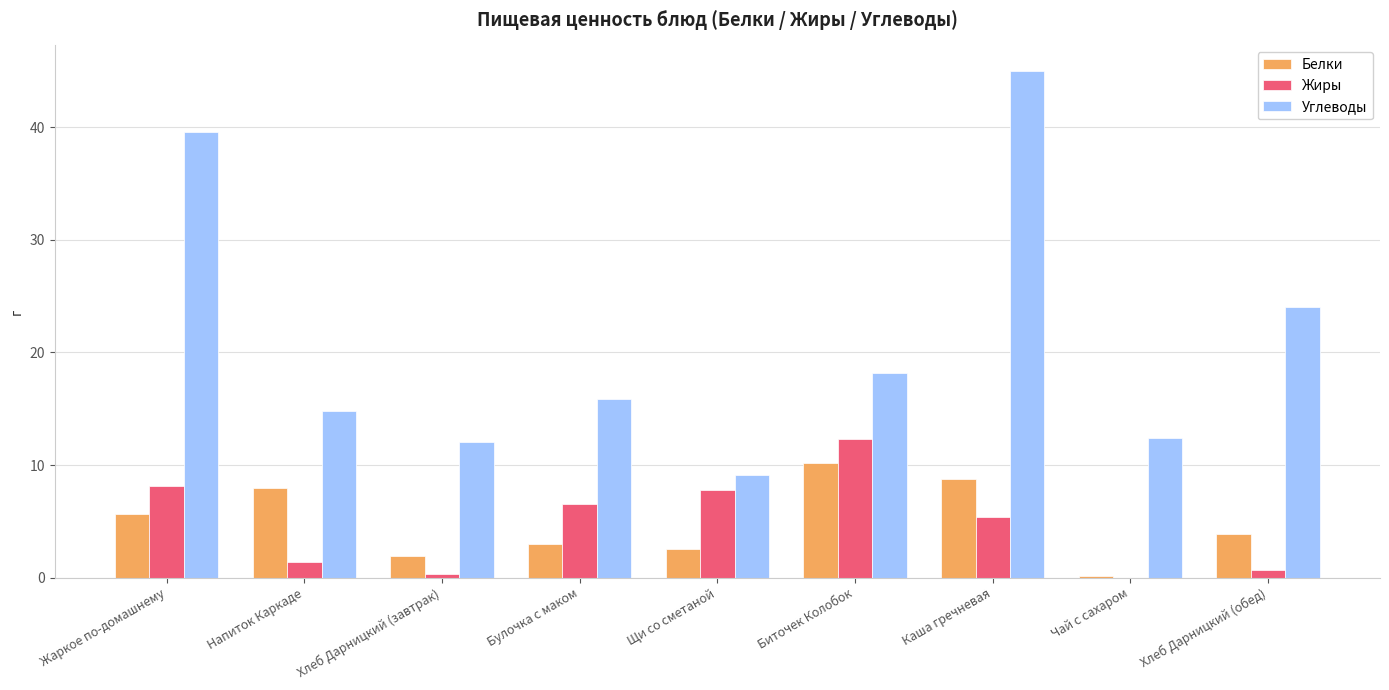

At which label does Белки reach its peak?

Биточек Колобок